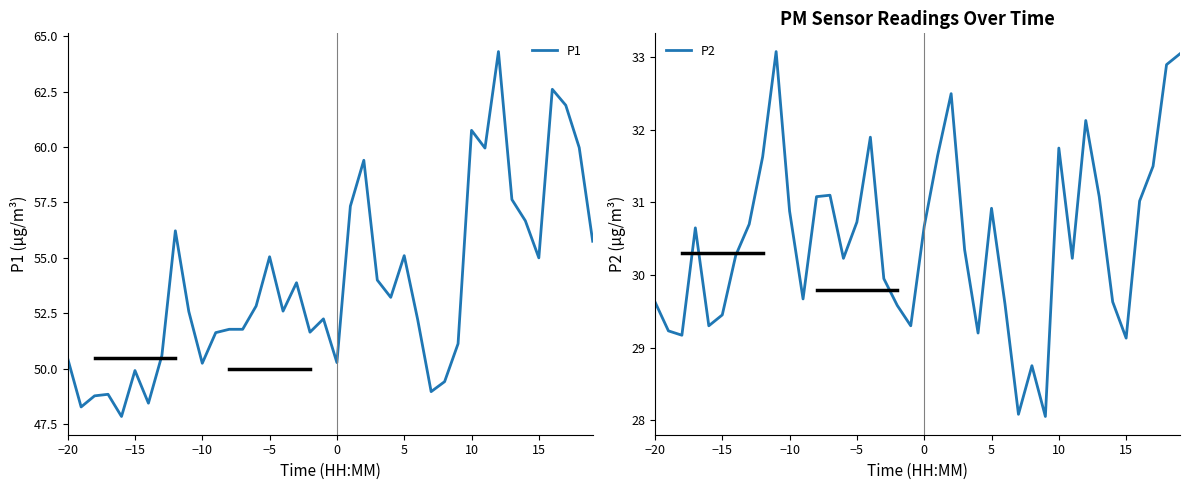

What is the lowest value of the P2 series?

28.1